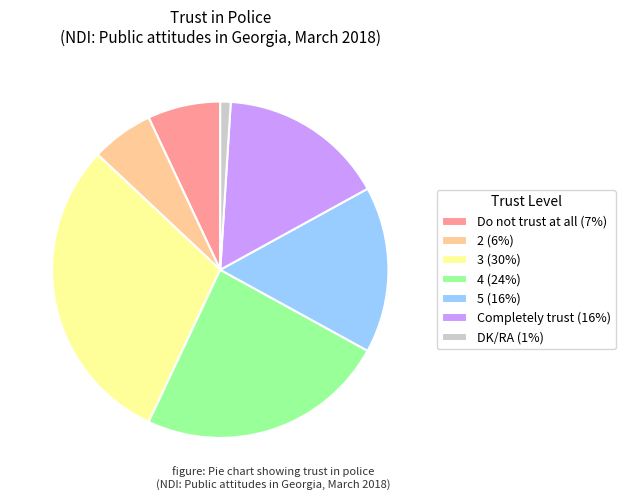

Which category has the smallest portion of the pie?

DK/RA